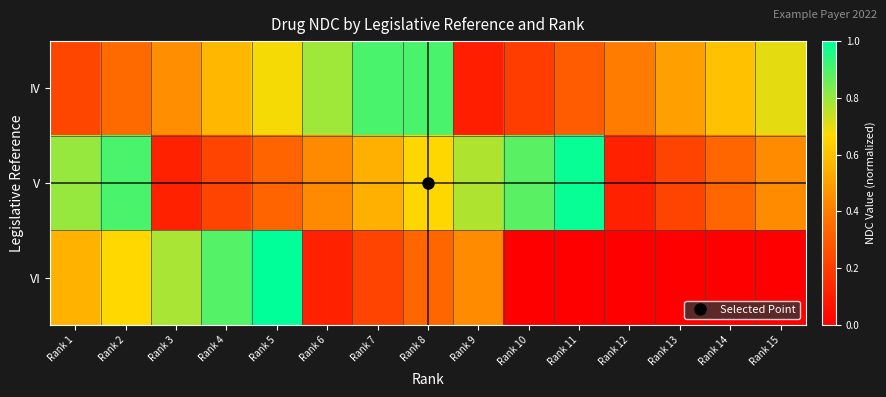

What is the spread (max minus min) of values at Rank 8?

0.6